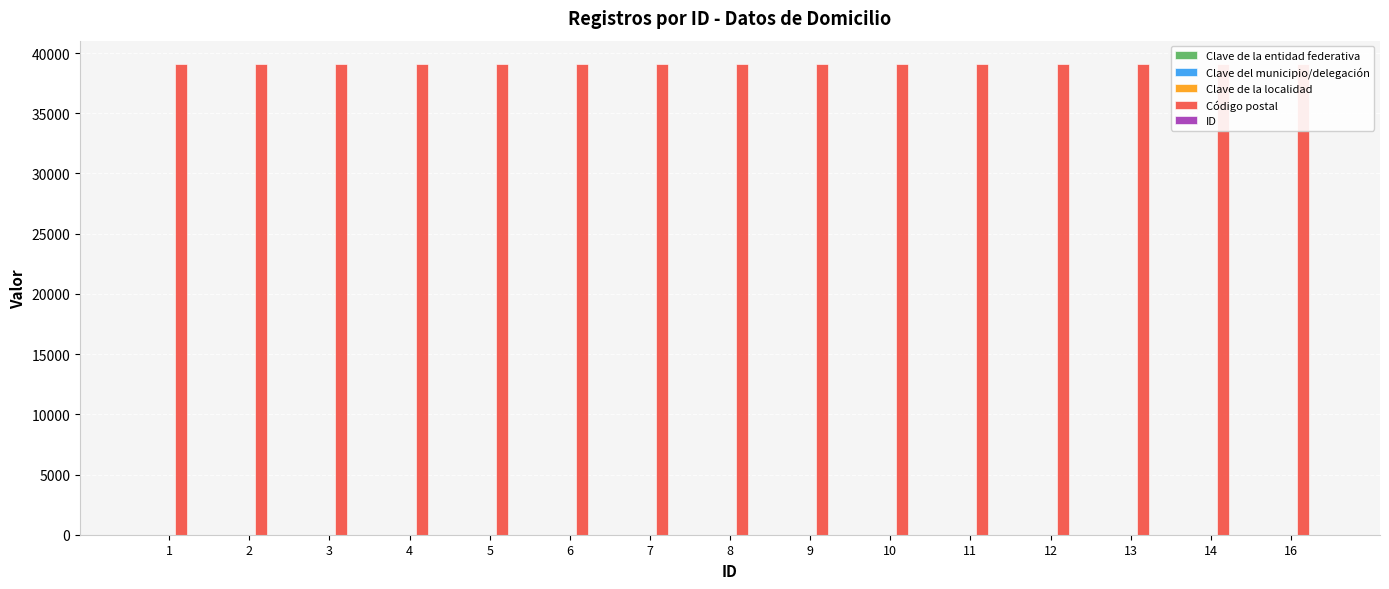

The Código postal series shows 39074 at 12. True or false?

True